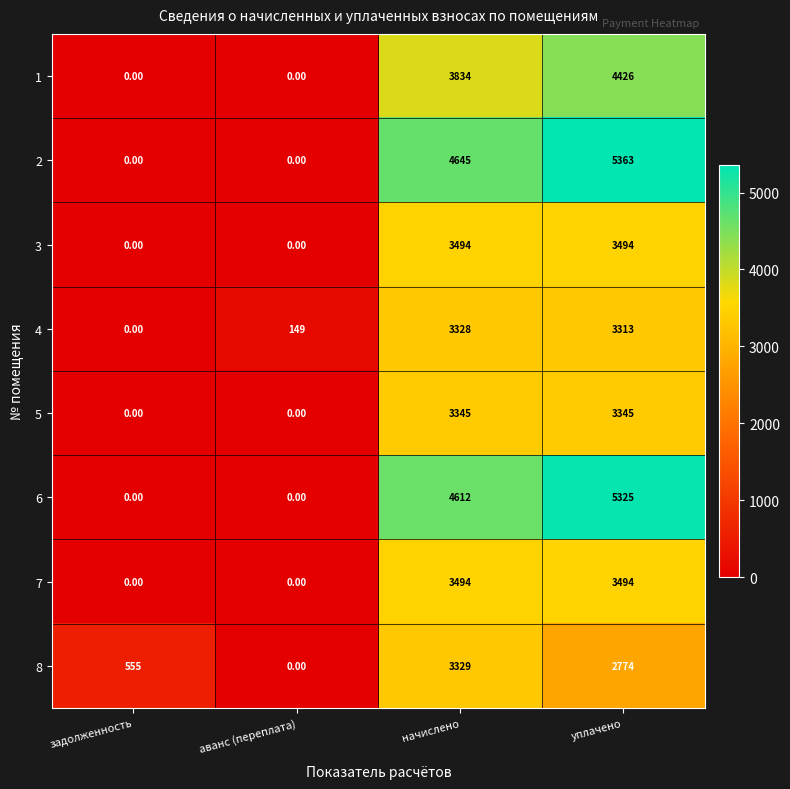

At which category is the sum across all series the highest?

уплачено